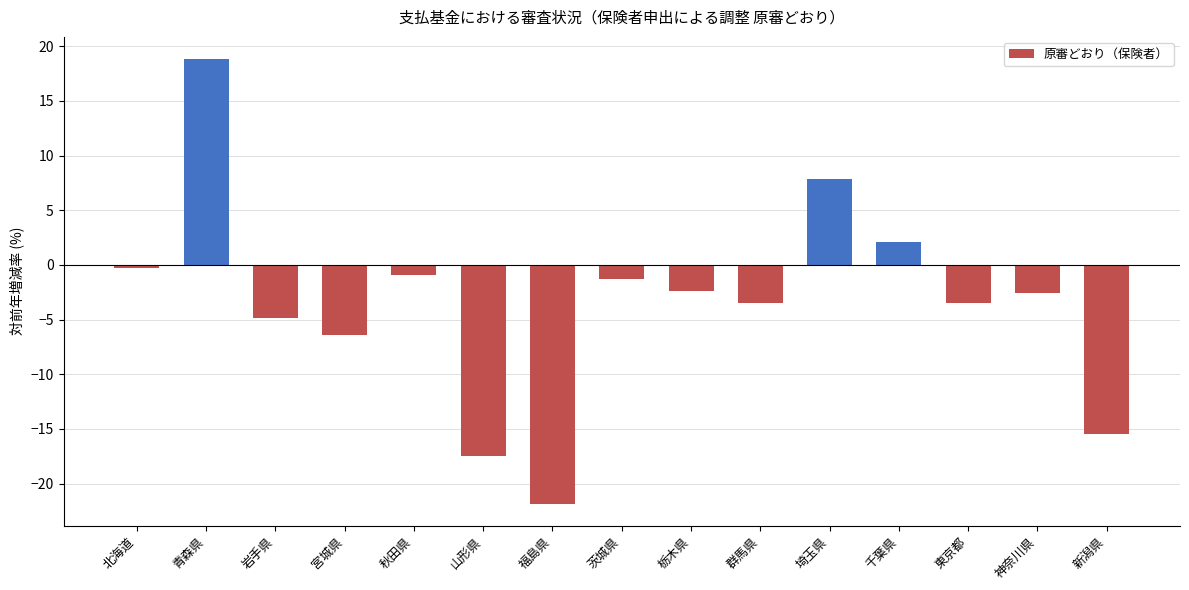

The value at 青森県 is 18.8. True or false?

True